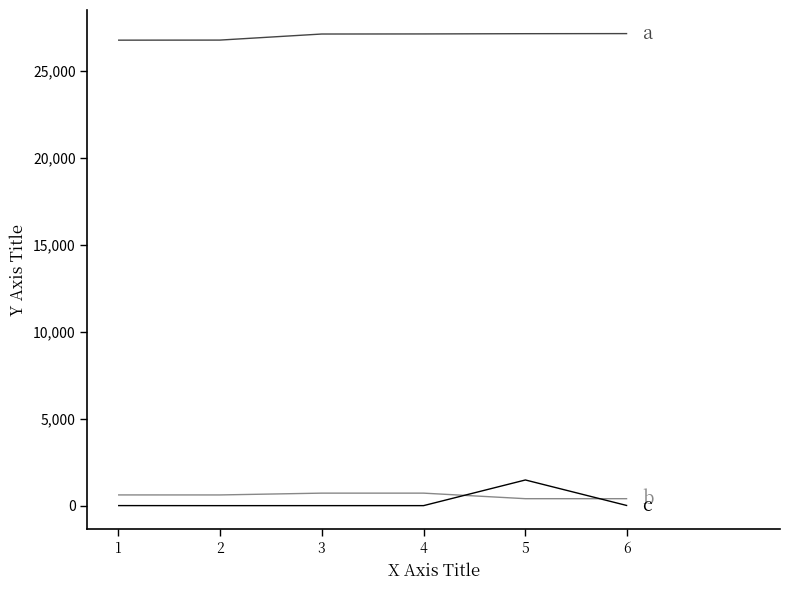

What is the greatest value displayed?

27139.0